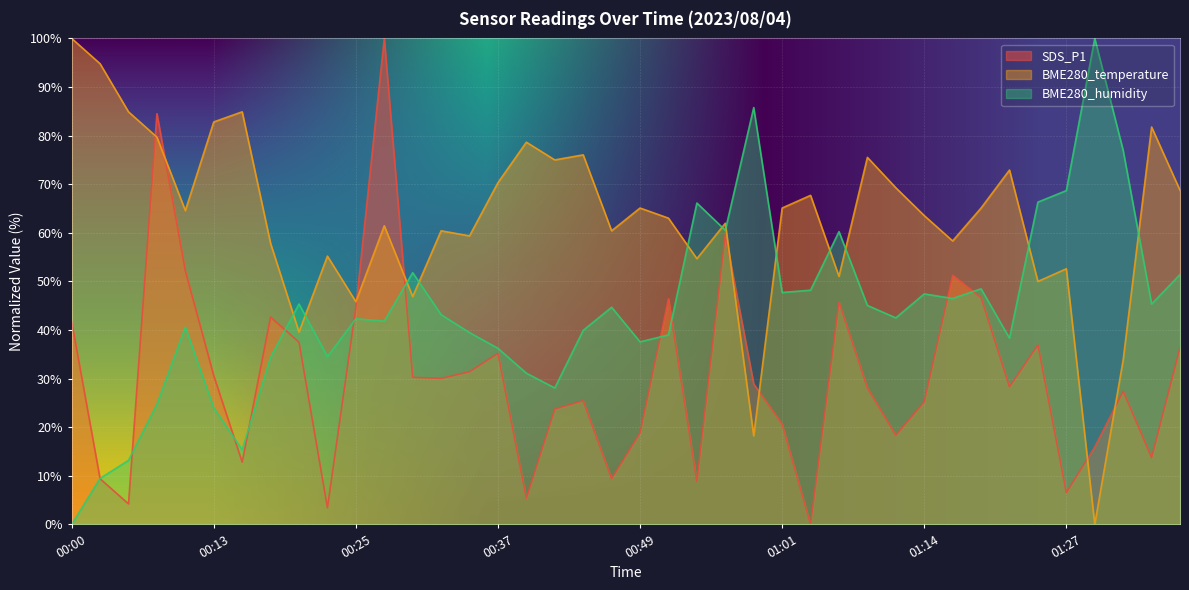

At which category does the chart reach its peak across all series?

00:27